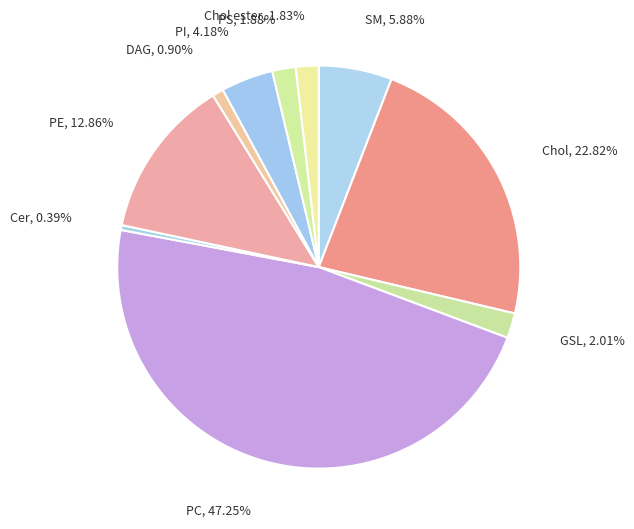

Rank the categories by value from lowest to highest.

Cer, DAG, Chol ester, PS, GSL, PI, SM, PE, Chol, PC